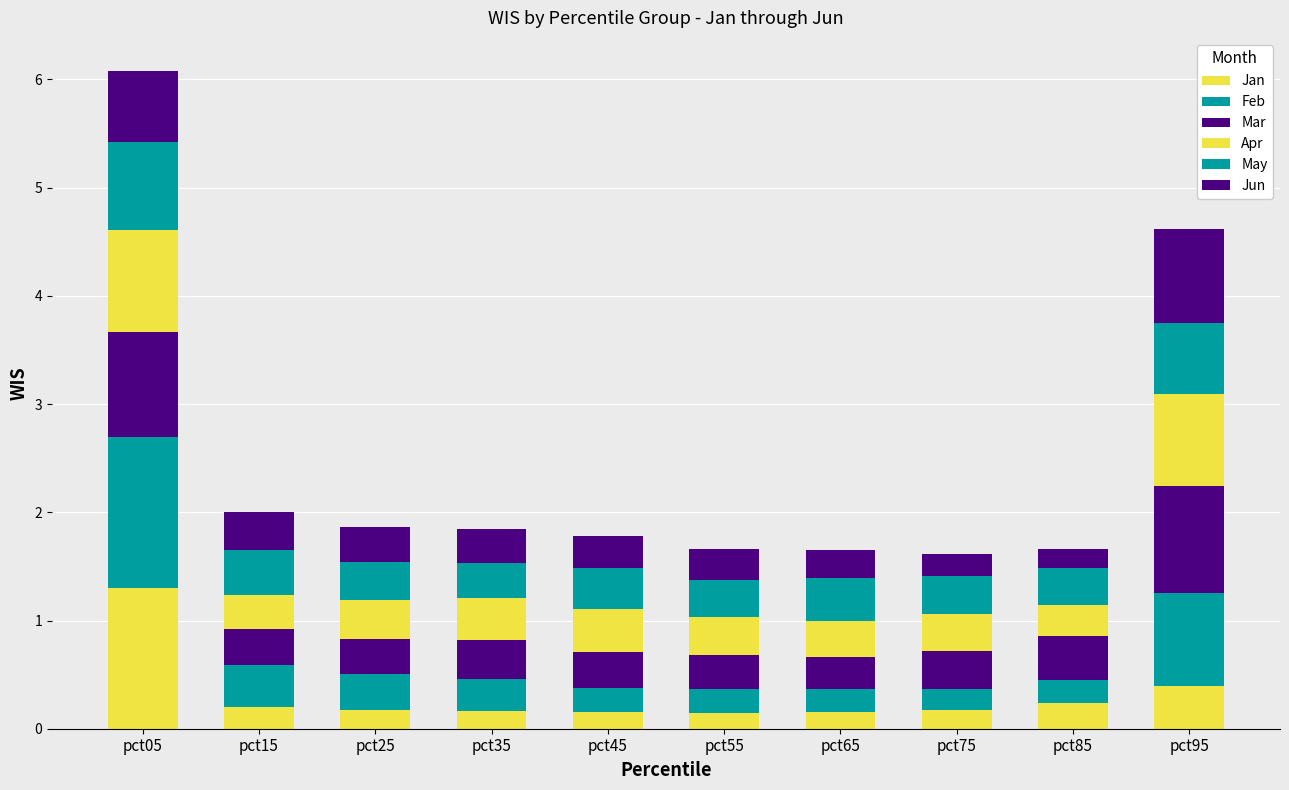

What is the lowest value of the Jan series?

0.1